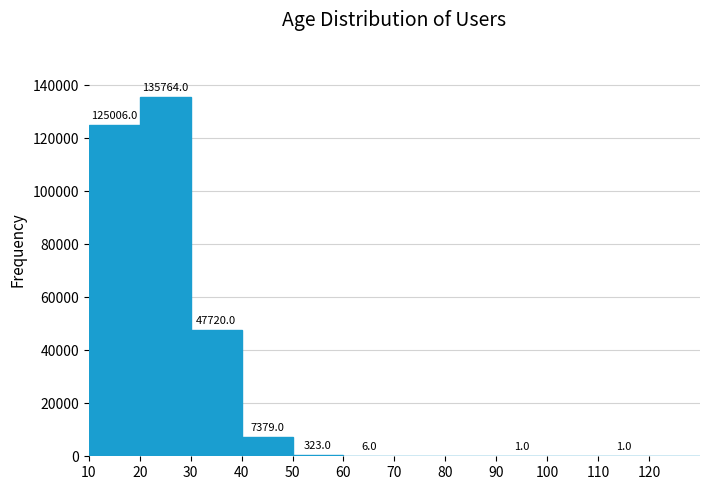

Over which range of the x-axis is the bar tallest?

20 to 30